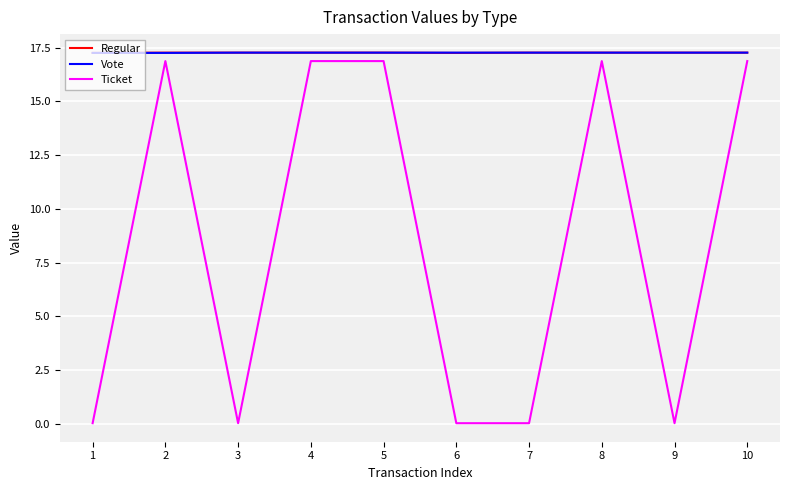

Is it true that Vote equals 17.3 at 2?

True